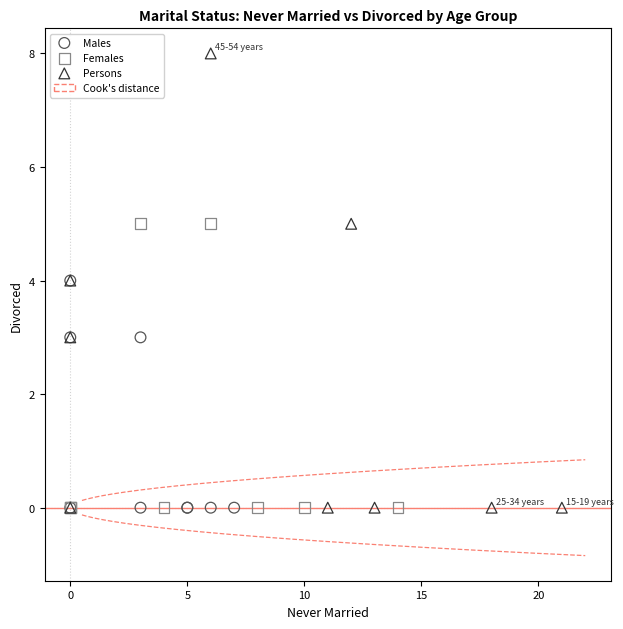

Which series contains the highest Y value?

Persons